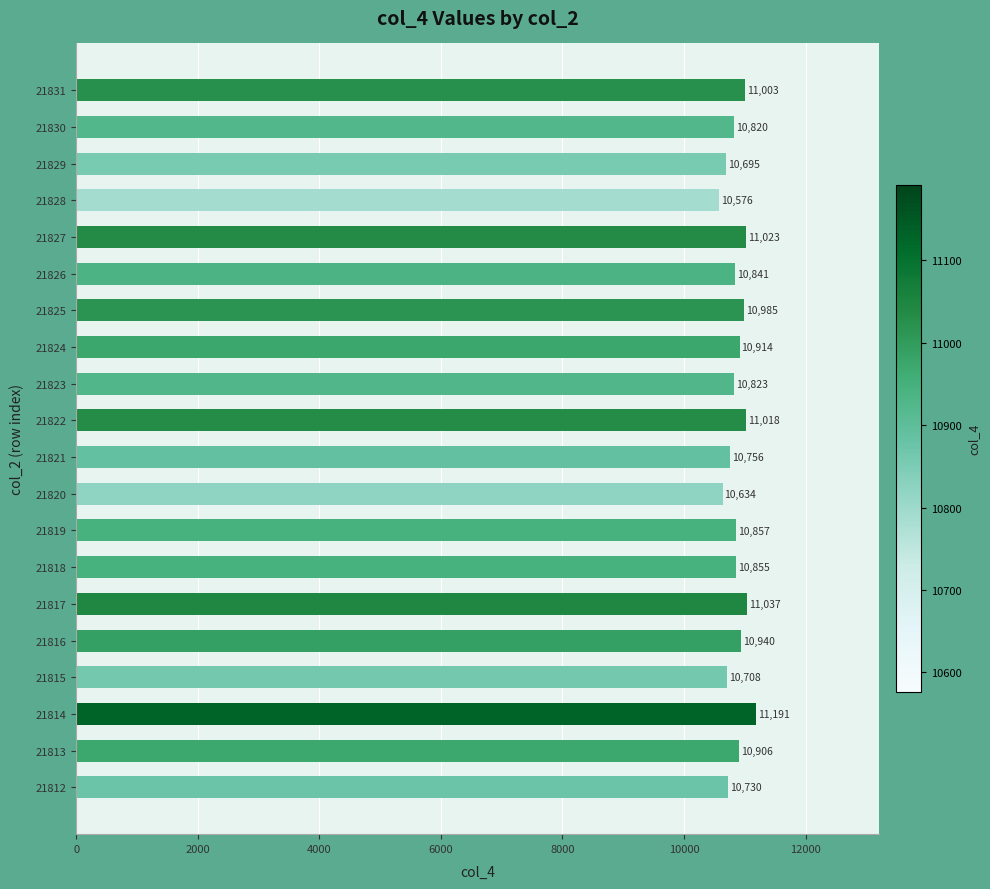

True or false: the data shows 10841 at 21826.

True